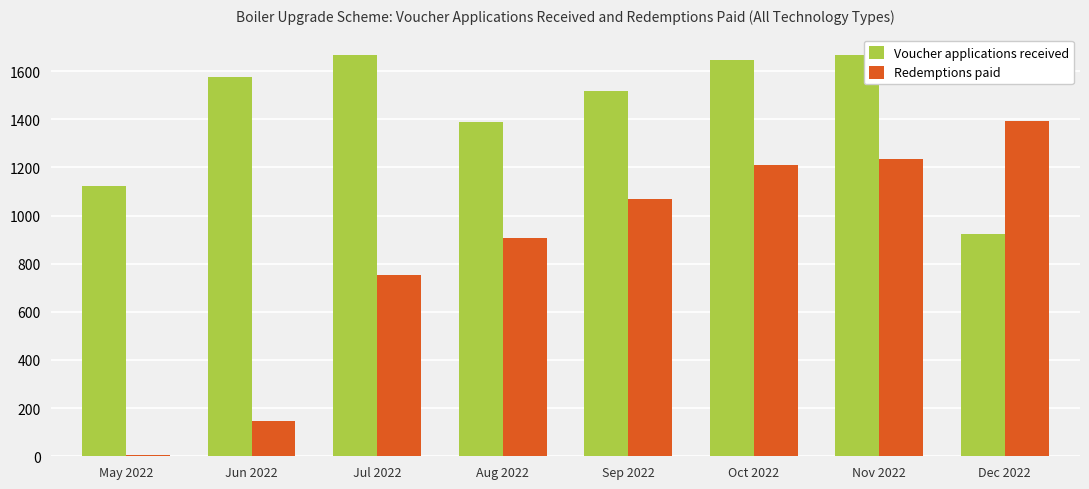

What is the difference between the Redemptions paid values at Sep 2022 and Jun 2022?

921